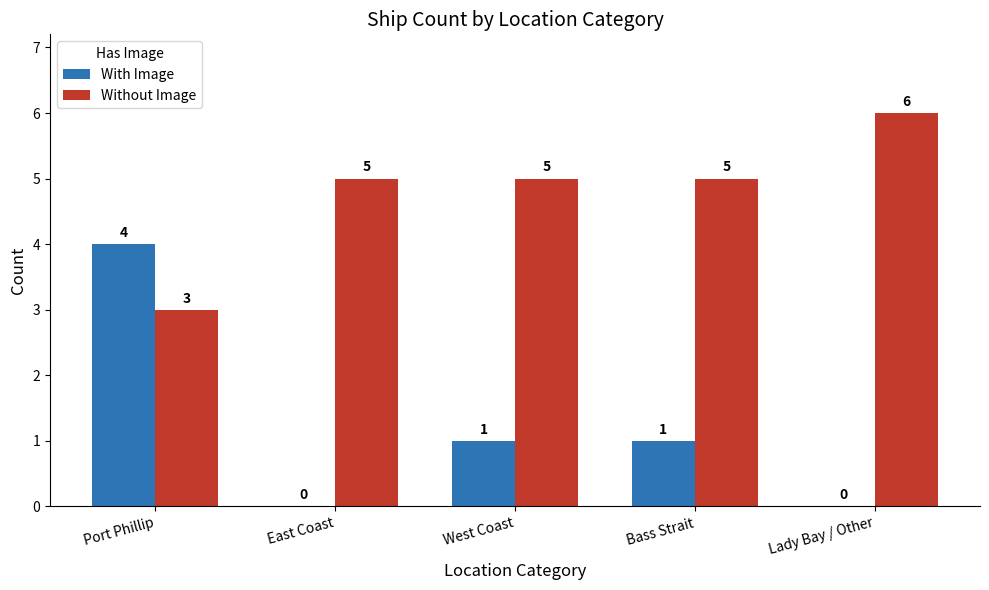

How many data points does each series have?

5